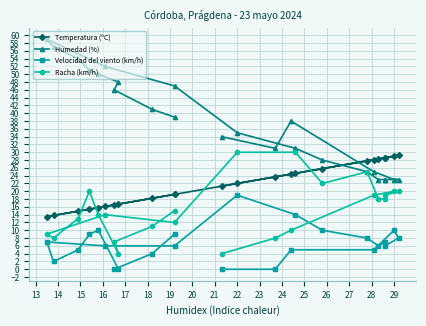

True or false: Velocidad del viento (km/h) and Humedad (%) cross at least once.

False